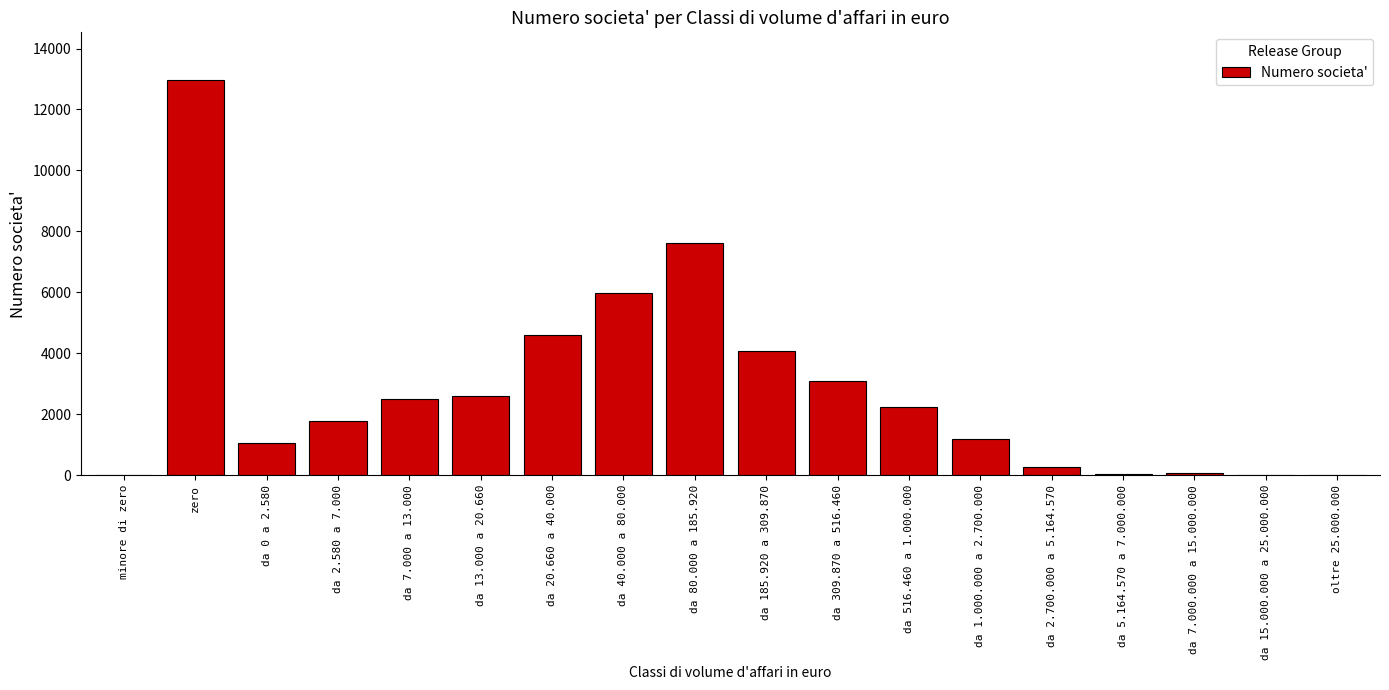

True or false: the data shows 2222 at da 516.460 a 1.000.000.

True